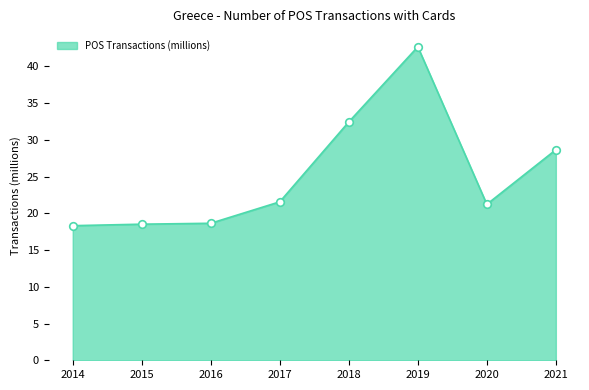

Approximately how many times larger is the value at 2019 compared to 2015?

2.3